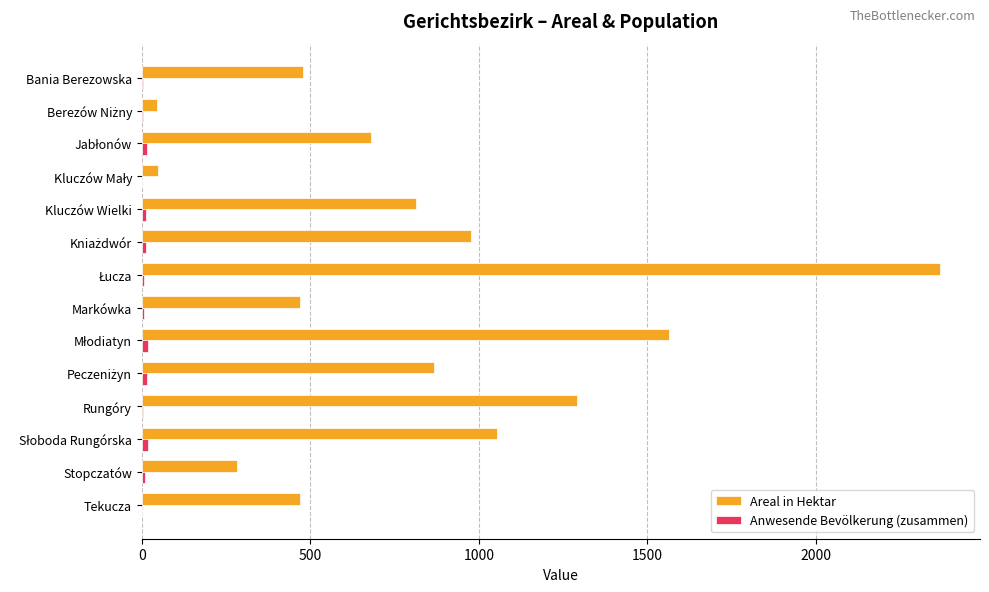

Which series has the largest total across all categories?

Areal in Hektar